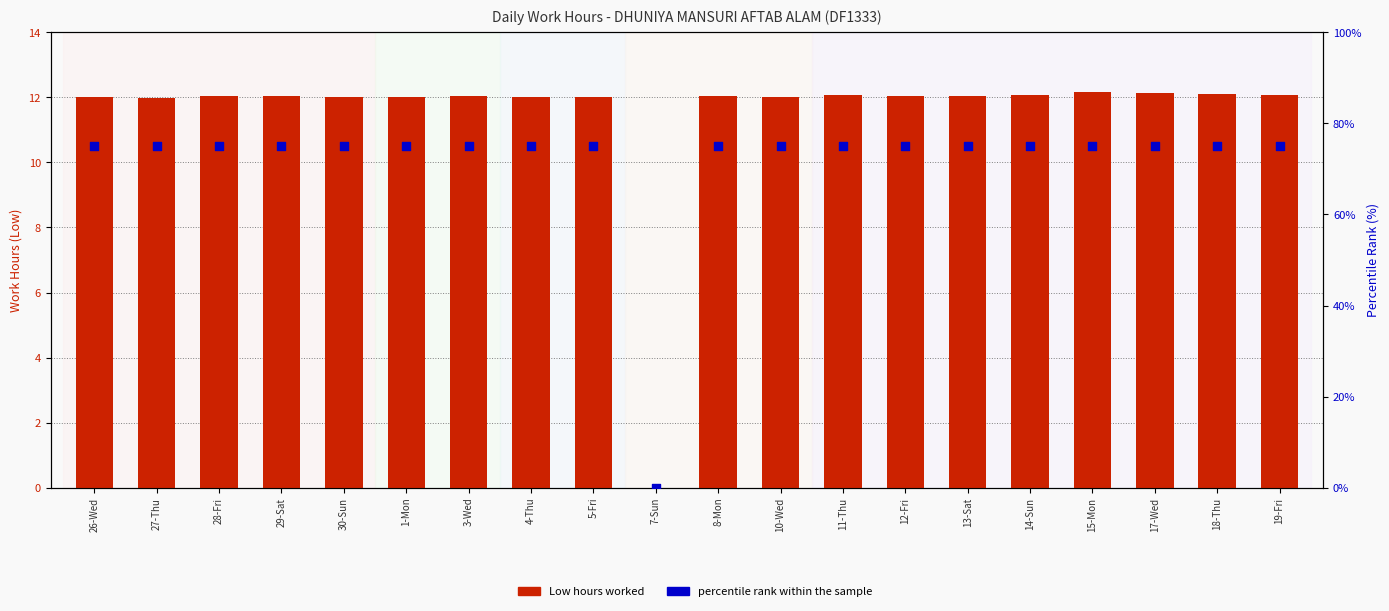

Which series has the largest total across all categories?

percentile rank within the sample